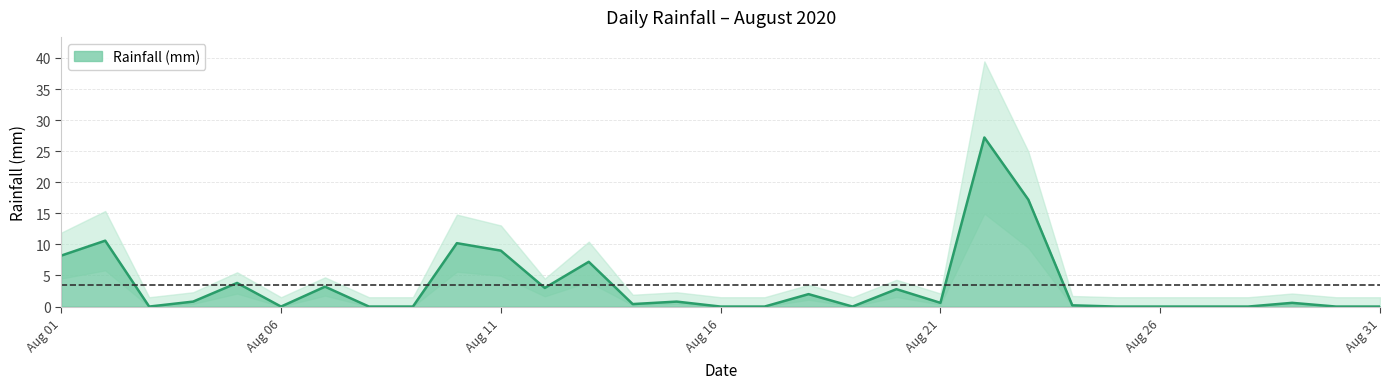

What is the value of the 14th point from the left?

0.4